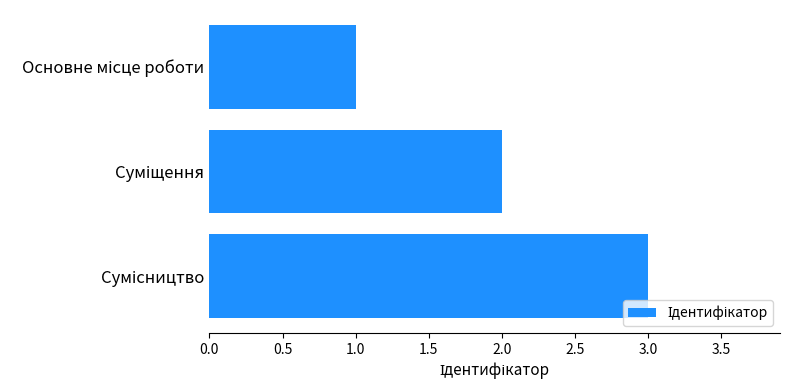

Are the bars grouped side by side (vs. stacked)?

No